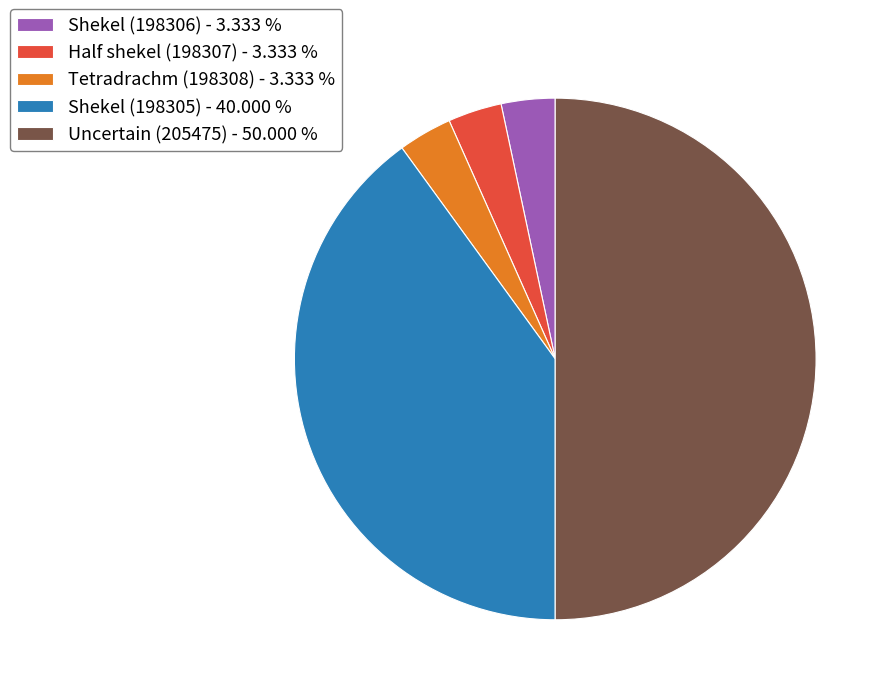

Between Uncertain (205475) - 50.000 % and Shekel (198305) - 40.000 %, which is larger?

Uncertain (205475) - 50.000 %